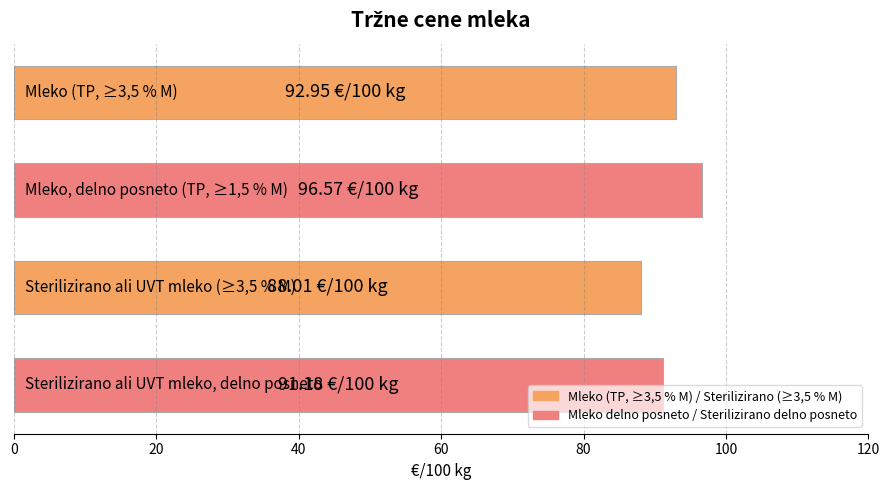

What is the average value?

92.2